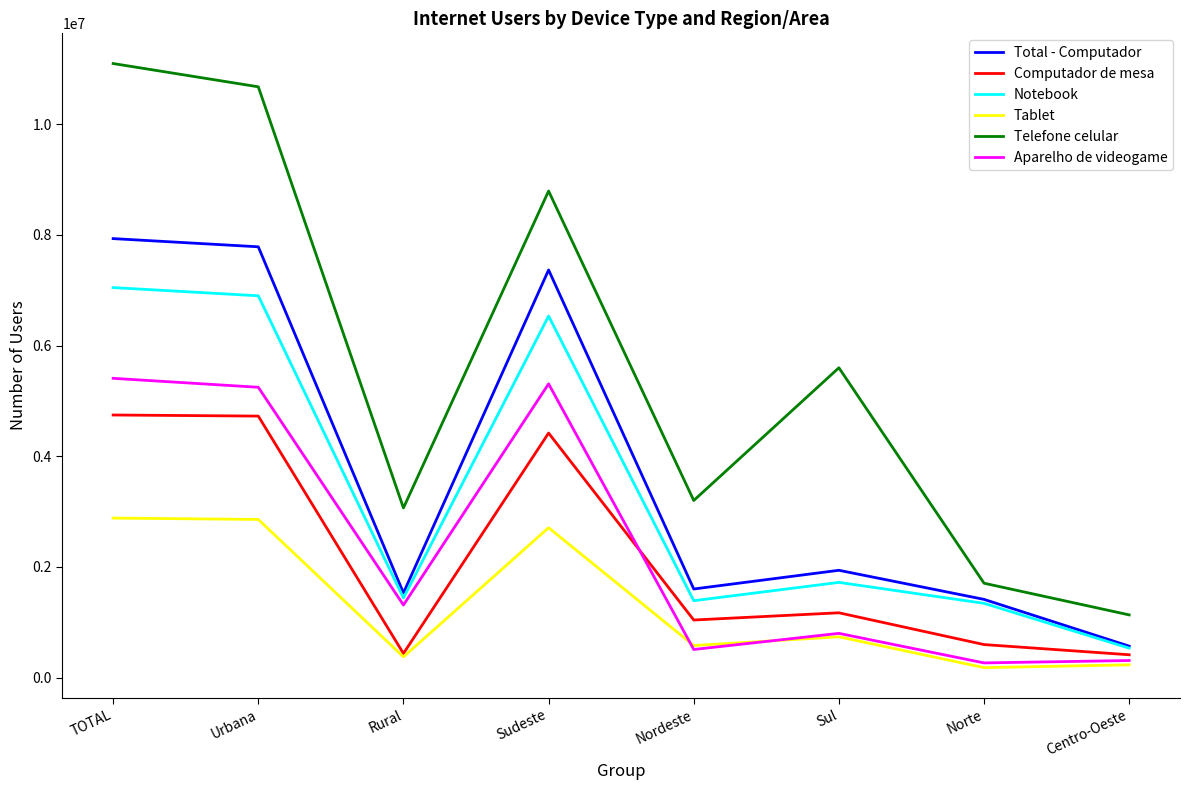

Is the value of Computador de mesa at TOTAL greater than the value of Aparelho de videogame at TOTAL?

No